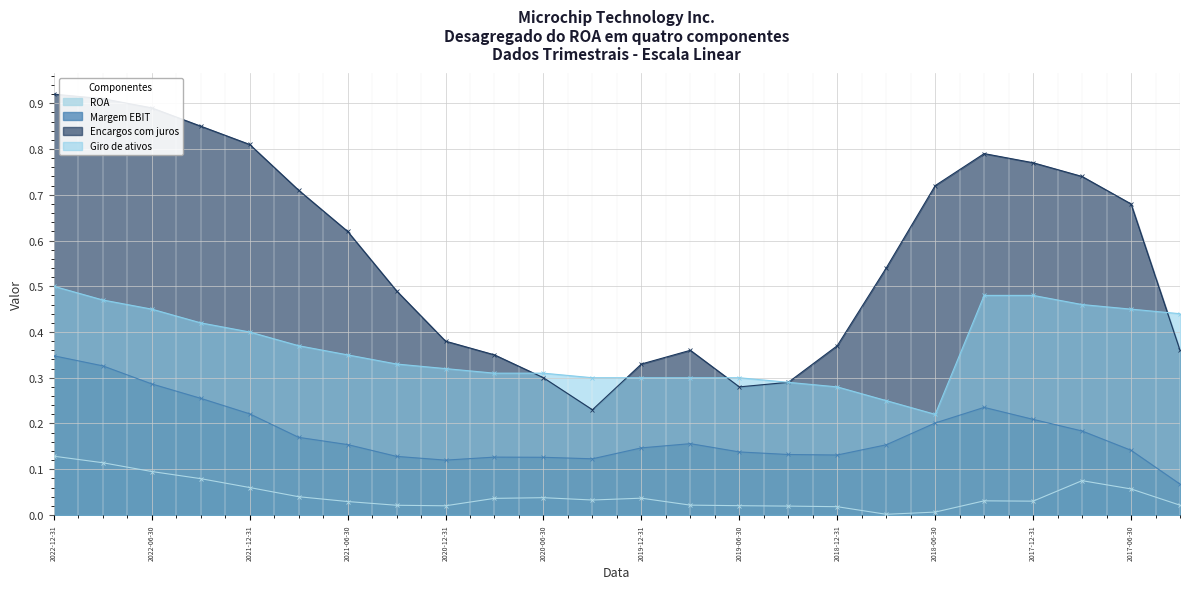

Where is the first local minimum for Giro de ativos?

2018-06-30